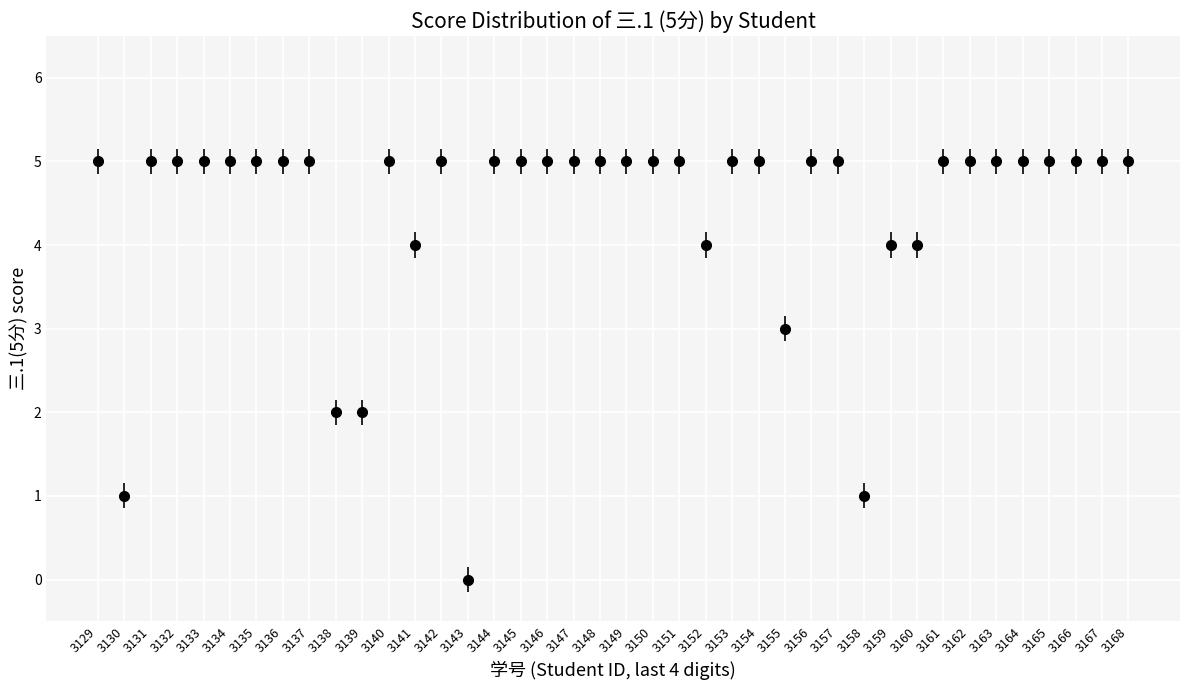

Approximately how many times larger is the value at 3149 compared to 3157?

1.0